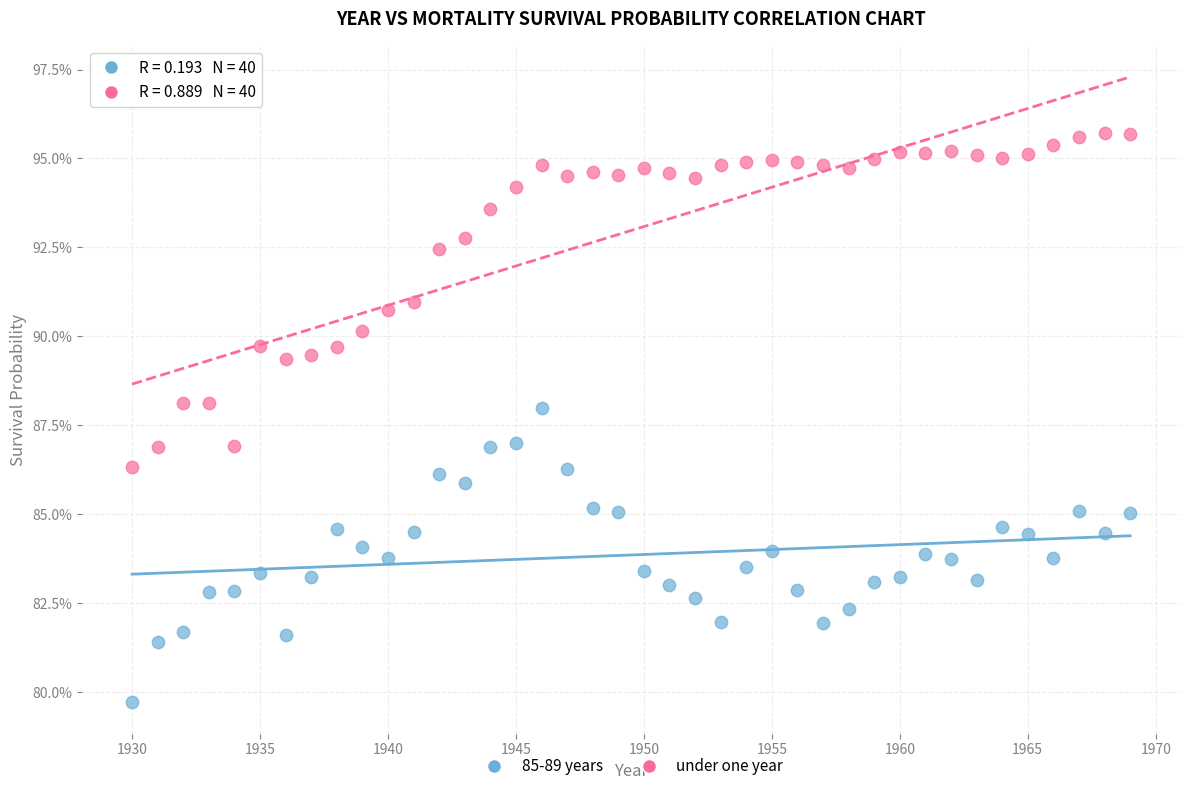

Which series contains the highest Y value?

under one year